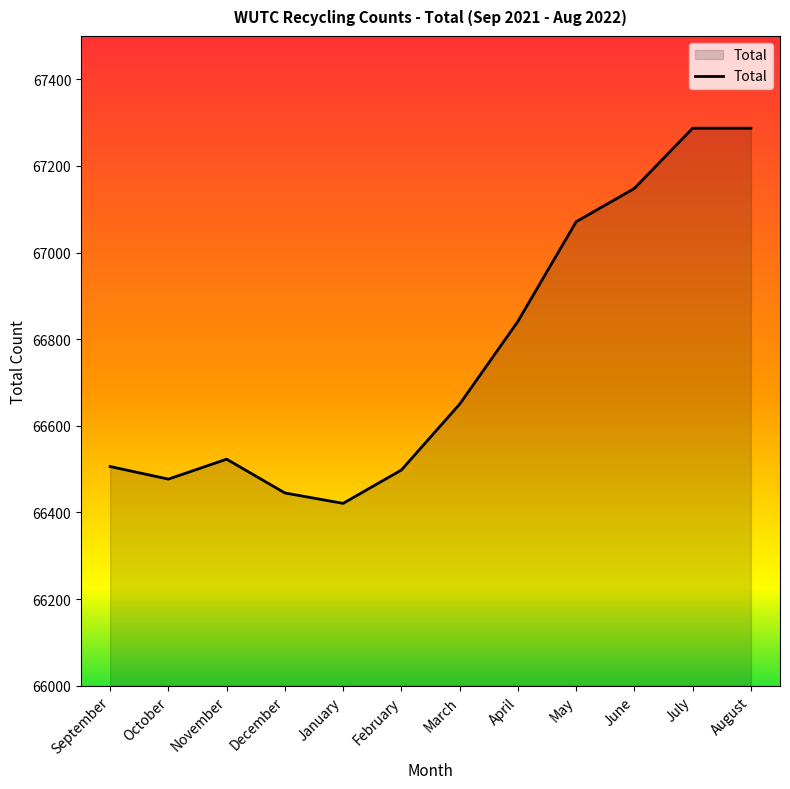

True or false: the data shows 67287 at August.

True